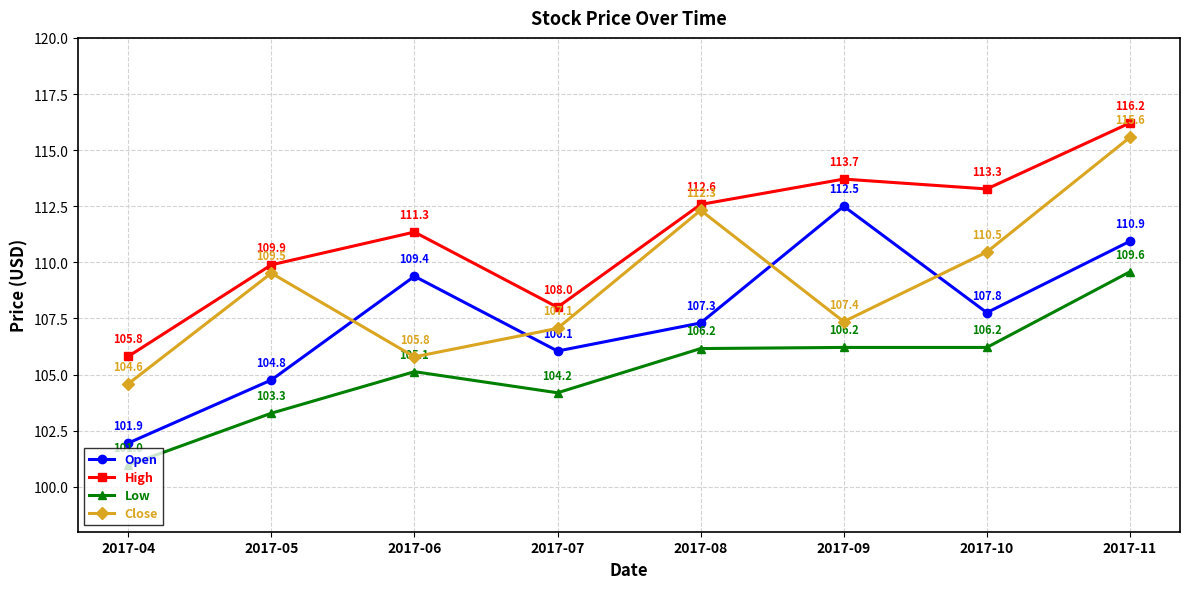

Reading right to left, transcribe all the data shown in this chart.

Open: 110.9	107.8	112.5	107.3	106.1	109.4	104.8	101.9
High: 116.2	113.3	113.7	112.6	108.0	111.3	109.9	105.8
Low: 109.6	106.2	106.2	106.2	104.2	105.1	103.3	101.0
Close: 115.6	110.5	107.4	112.3	107.1	105.8	109.5	104.6